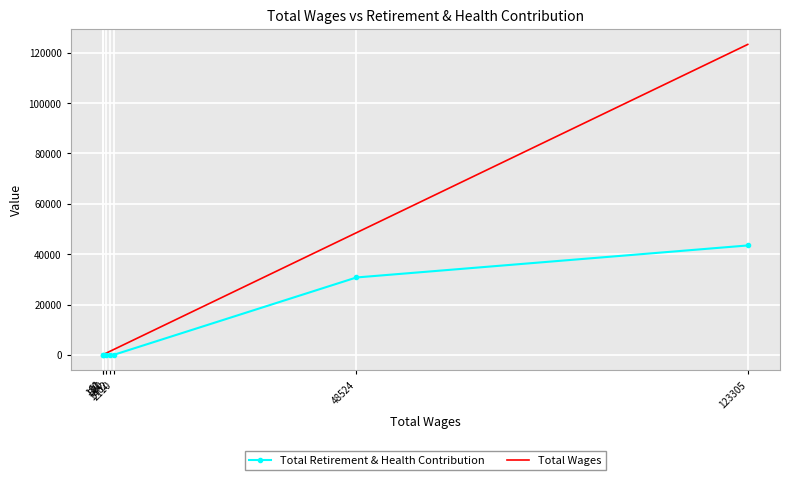

How many distinct data groups are displayed?

2